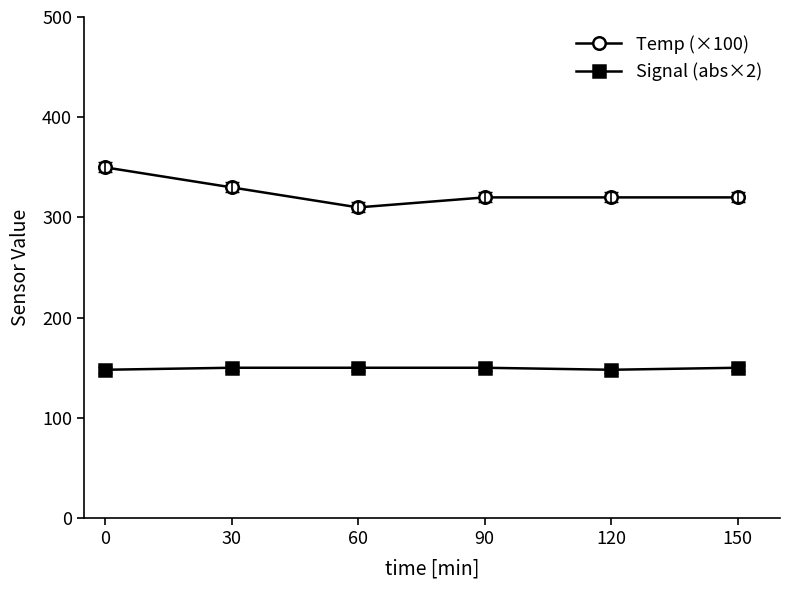

The value of Temp (×100) at 150 is 320. True or false?

True